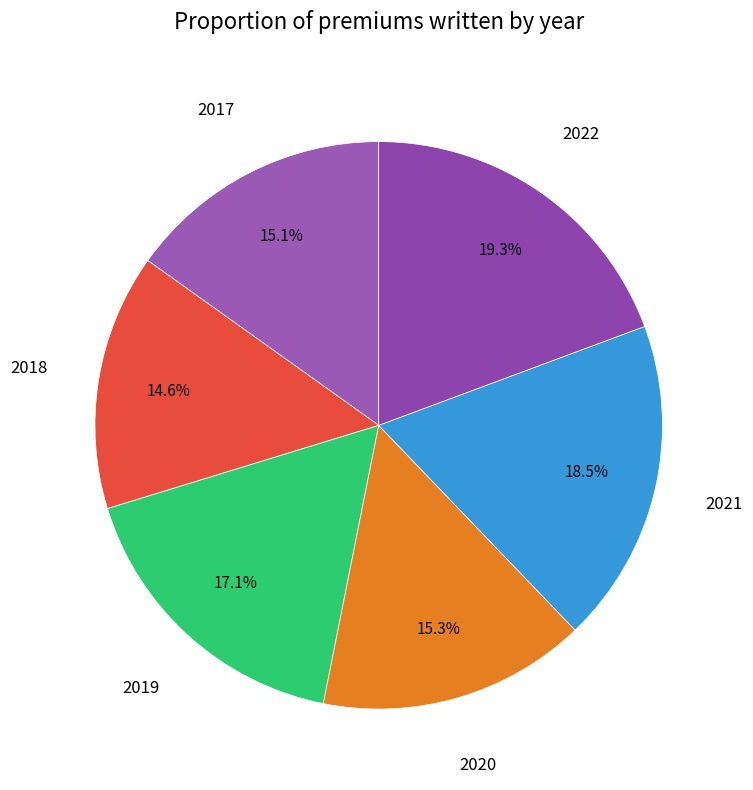

How many segments does this pie chart have?

6